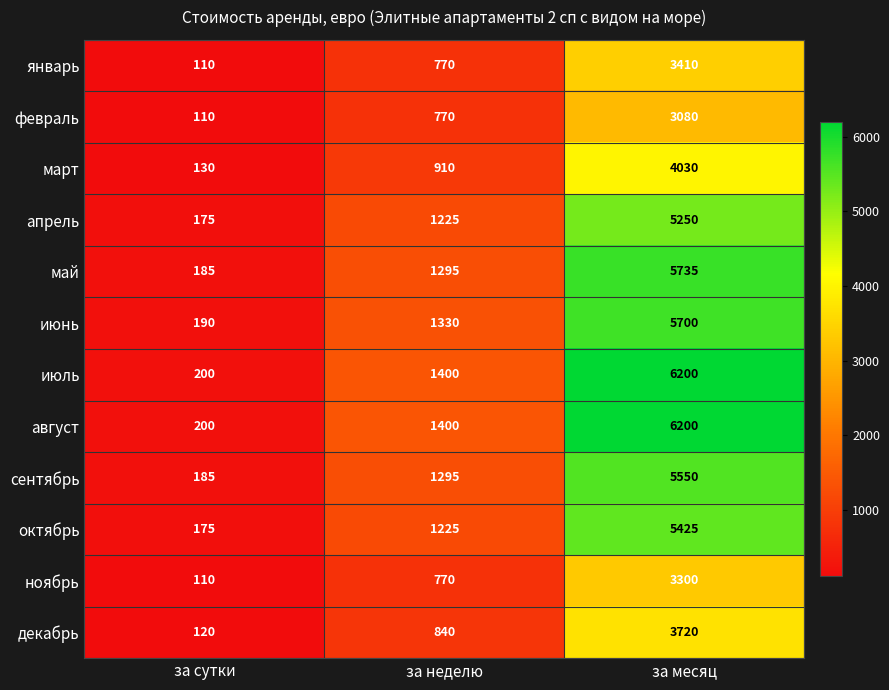

The value of февраль at за неделю is 480. True or false?

False